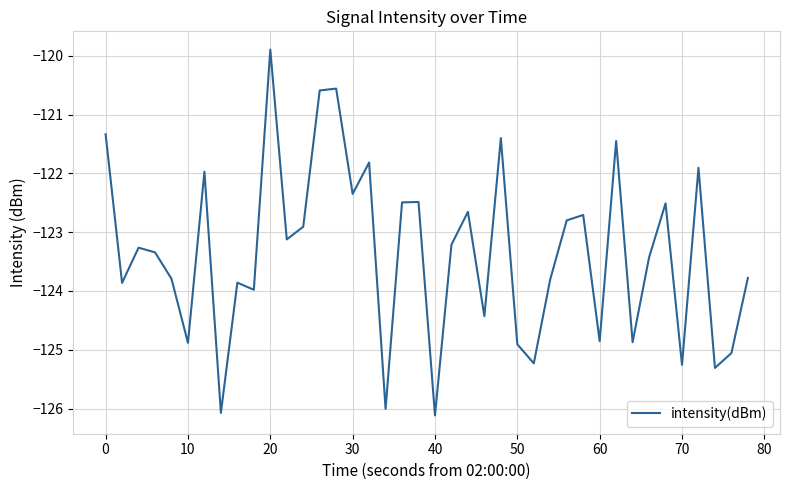

How many series are shown in this chart?

1